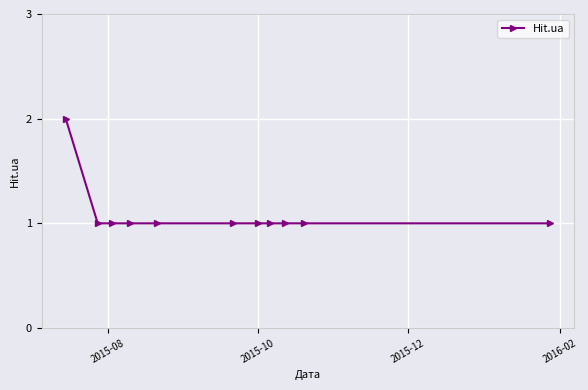

What is the average value?

1